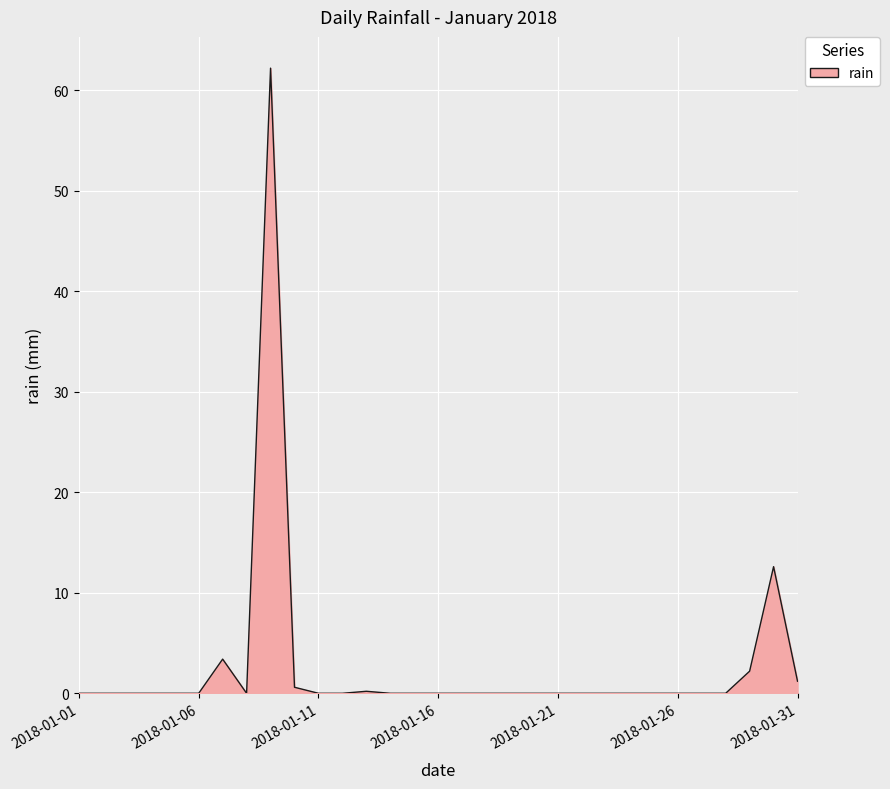

How many distinct data groups are displayed?

1